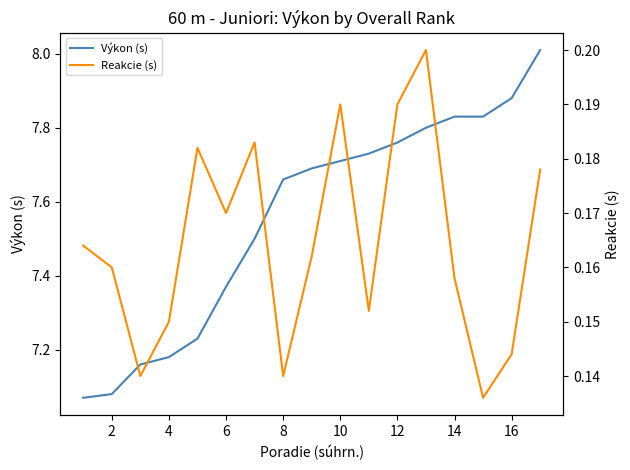

True or false: Výkon (s) has more than 0 points higher than both neighbors.

False